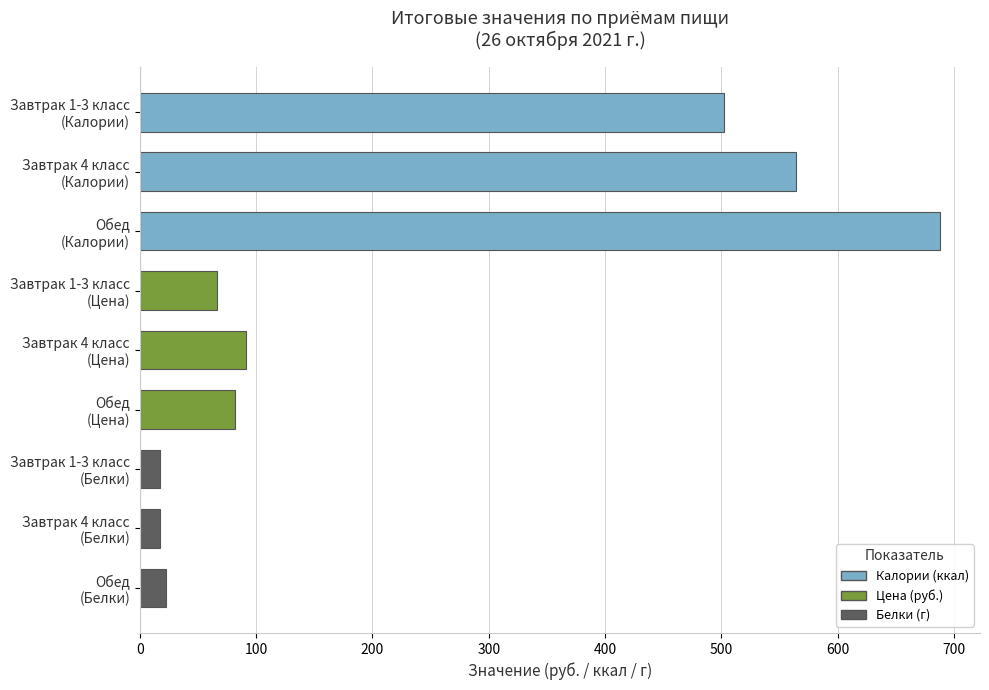

Are the bars horizontal?

Yes